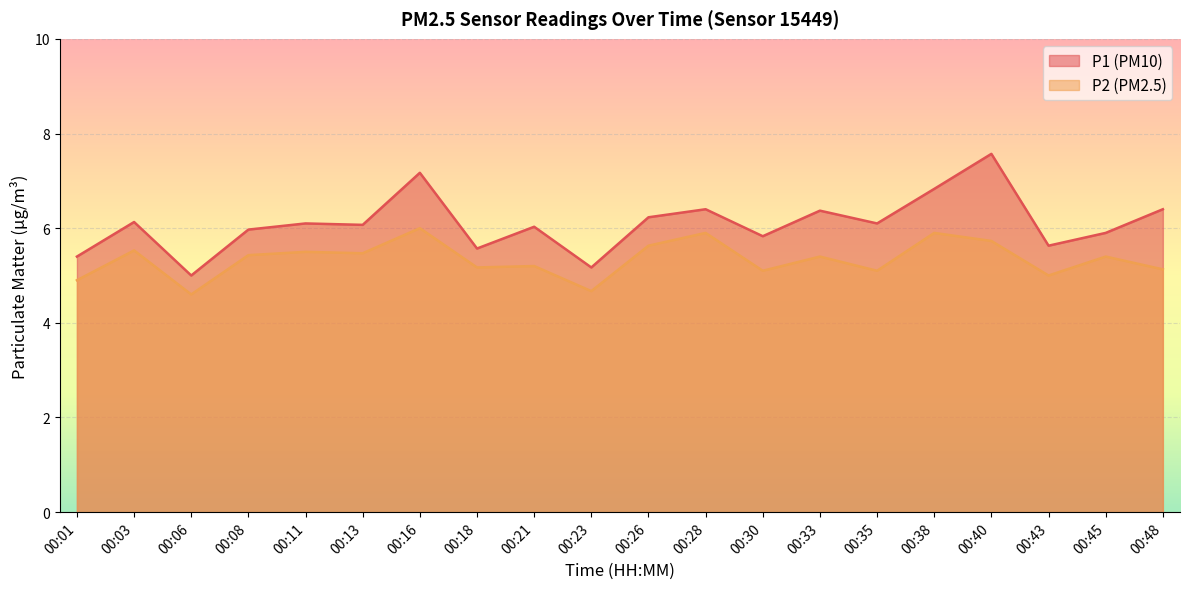

Reading left to right, transcribe all the data shown in this chart.

P1: 00:01=5.4	00:03=6.1	00:06=5.0	00:08=6.0	00:11=6.1	00:13=6.1	00:16=7.2	00:18=5.6	00:21=6.0	00:23=5.2	00:26=6.2	00:28=6.4	00:30=5.8	00:33=6.4	00:35=6.1	00:38=6.8	00:40=7.6	00:43=5.6	00:45=5.9	00:48=6.4
P2: 00:01=4.9	00:03=5.5	00:06=4.6	00:08=5.4	00:11=5.5	00:13=5.5	00:16=6.0	00:18=5.2	00:21=5.2	00:23=4.7	00:26=5.6	00:28=5.9	00:30=5.1	00:33=5.4	00:35=5.1	00:38=5.9	00:40=5.7	00:43=5.0	00:45=5.4	00:48=5.1